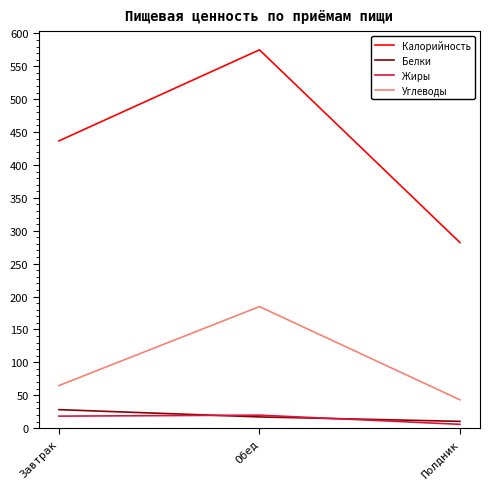

Is the value of Белки at Обед greater than the value of Углеводы at Обед?

No